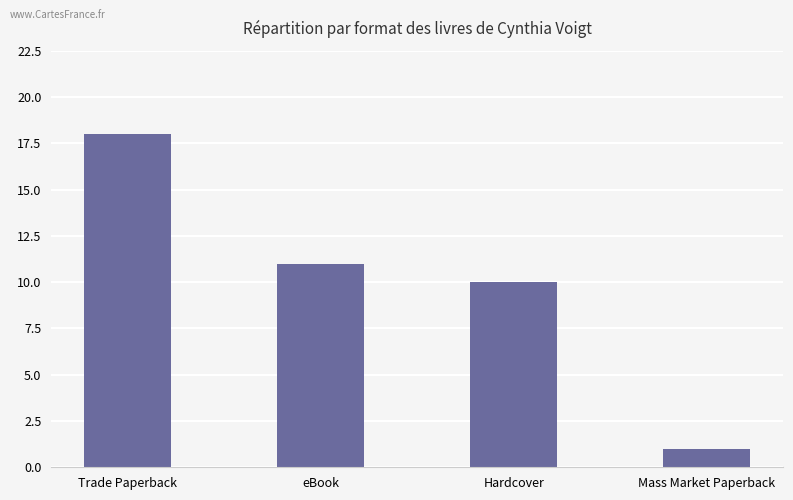

Reading left to right, list all the values displayed in this chart.

18	11	10	1